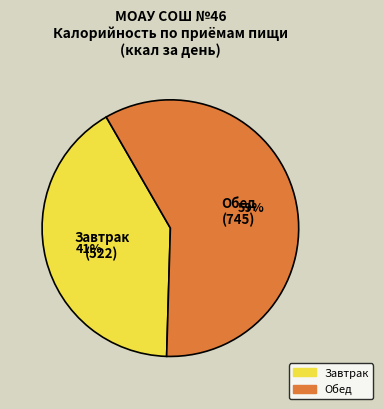

Rank the categories by value from lowest to highest.

Завтрак, Обед